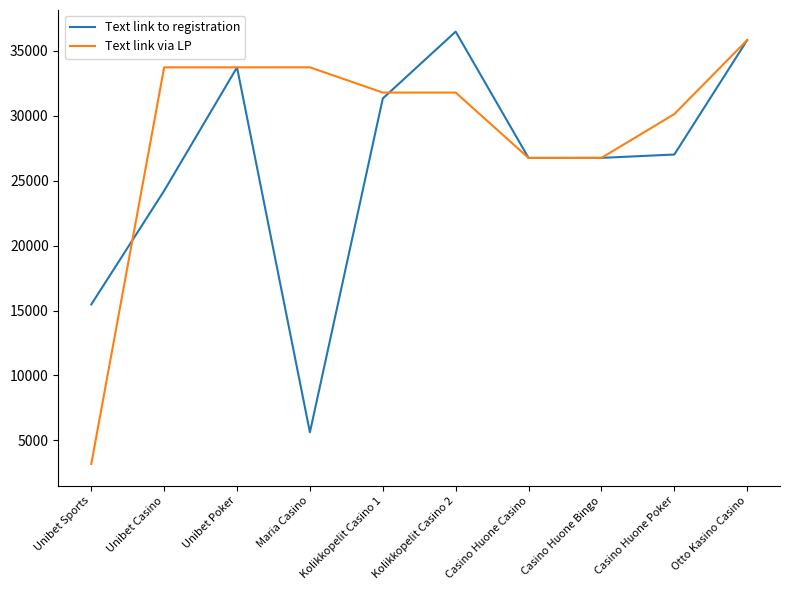

Is this an area chart (filled region under the line)?

No